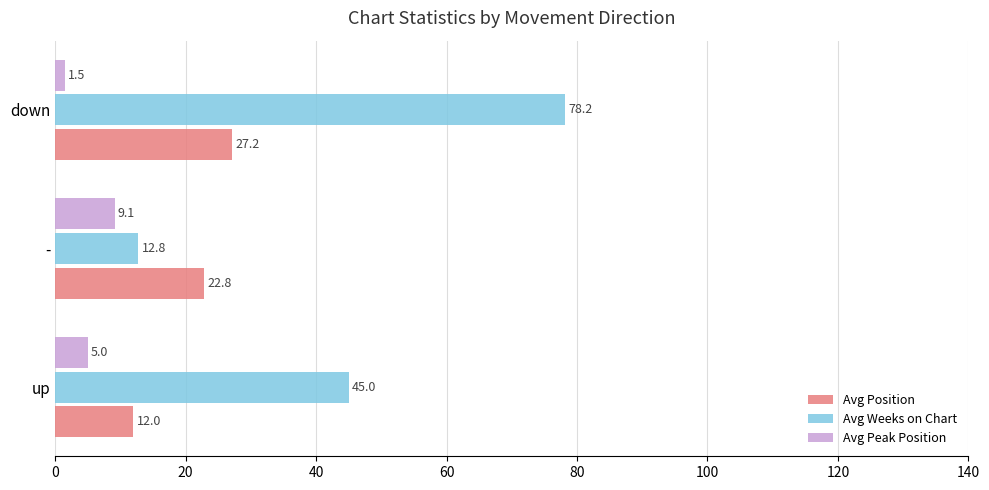

What is the greatest value displayed?

78.2